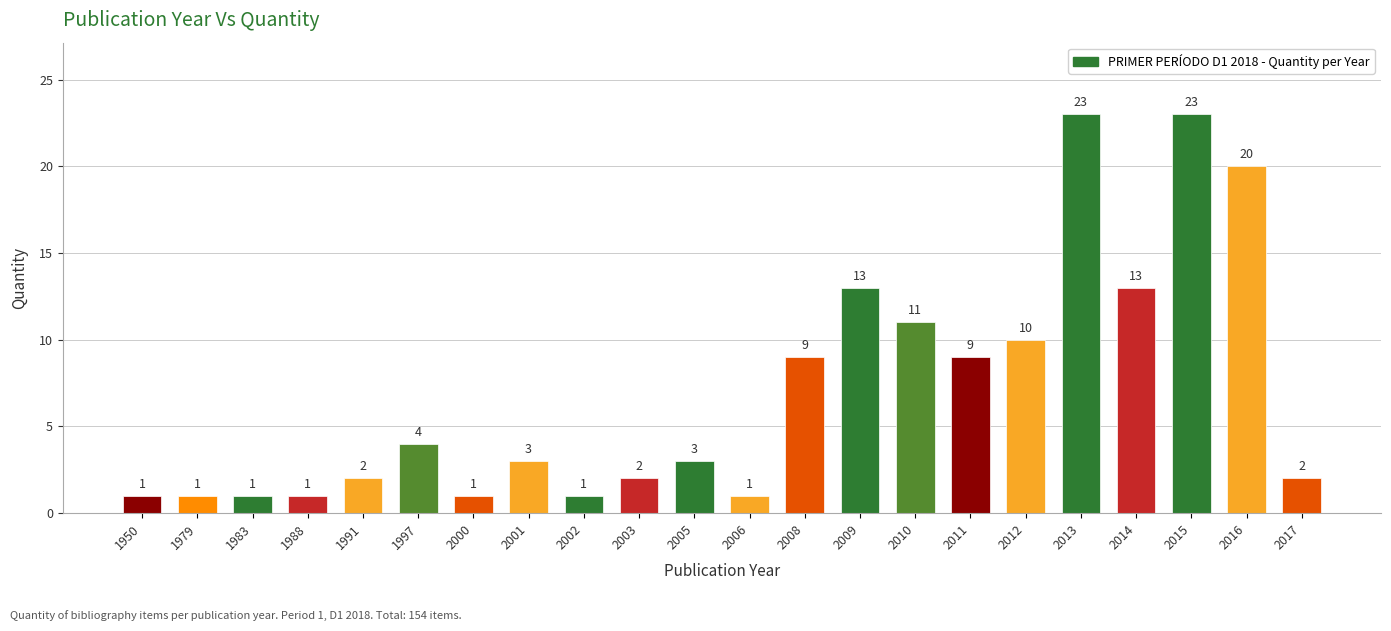

Is it true that the value at 1997 is 4?

True